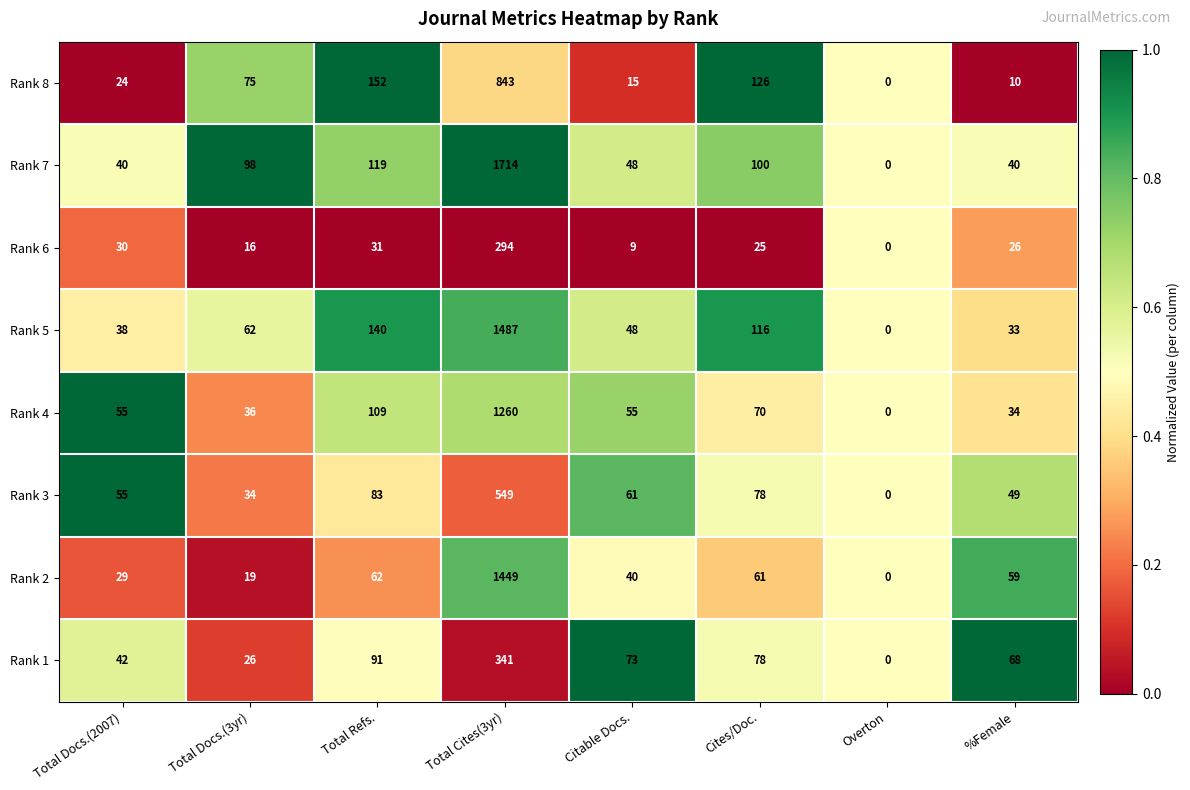

Which series has the largest total across all categories?

Rank 7